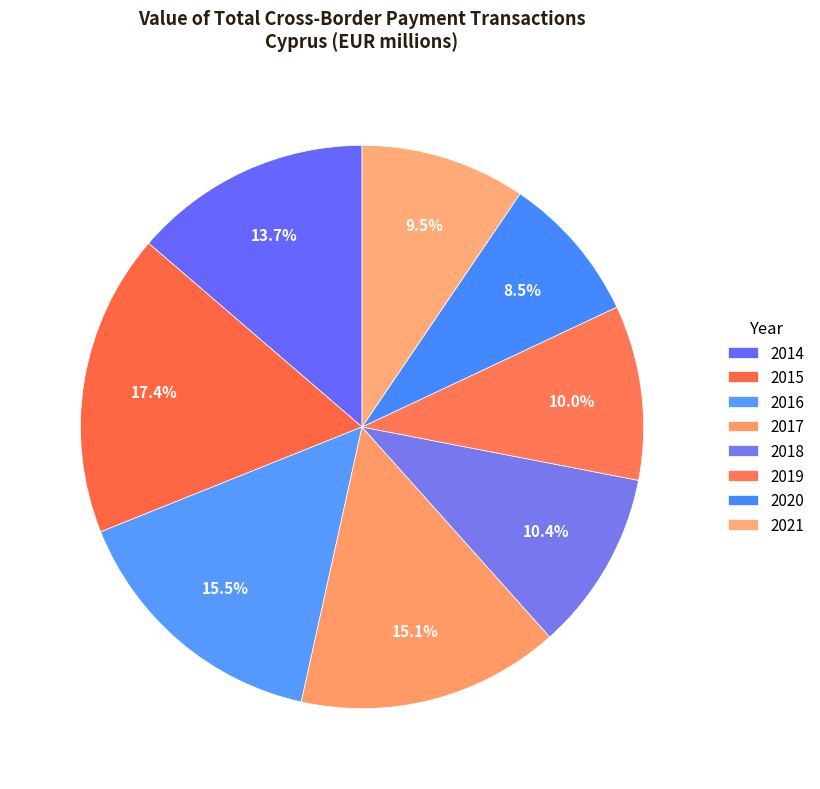

To the nearest percent, what portion does 2015 represent?

17%